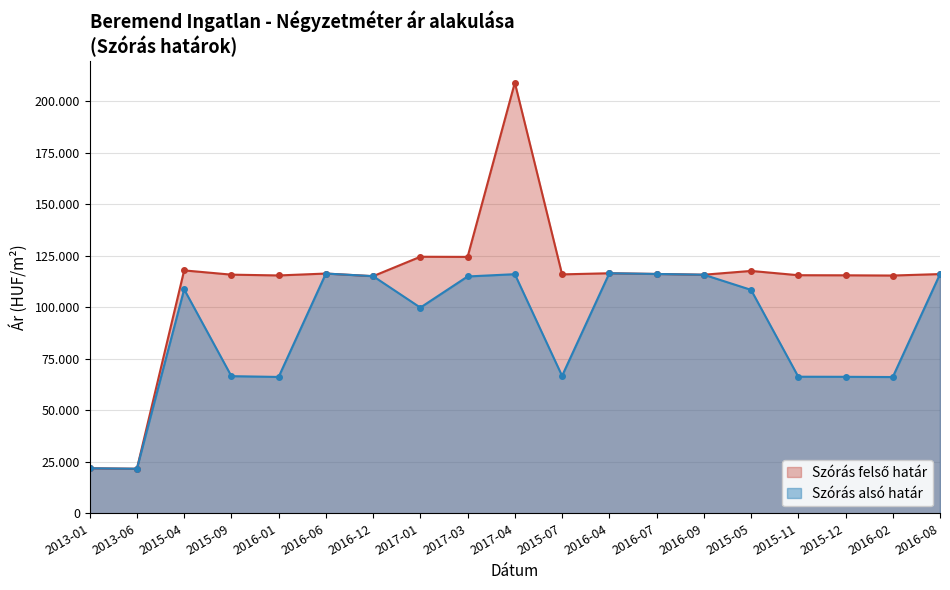

What is the greatest value displayed?

208901